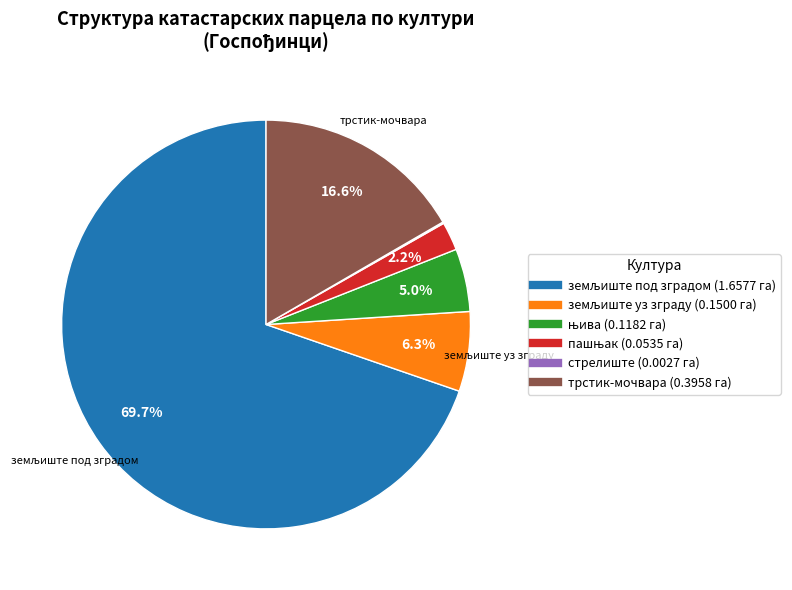

Is there a majority slice in this chart?

Yes